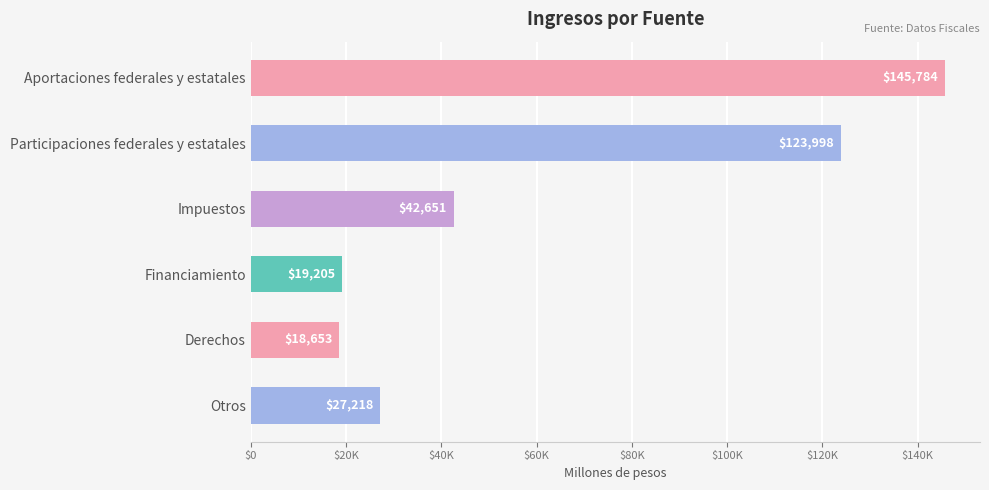

At which category does the chart reach its peak across all series?

Aportaciones federales y estatales